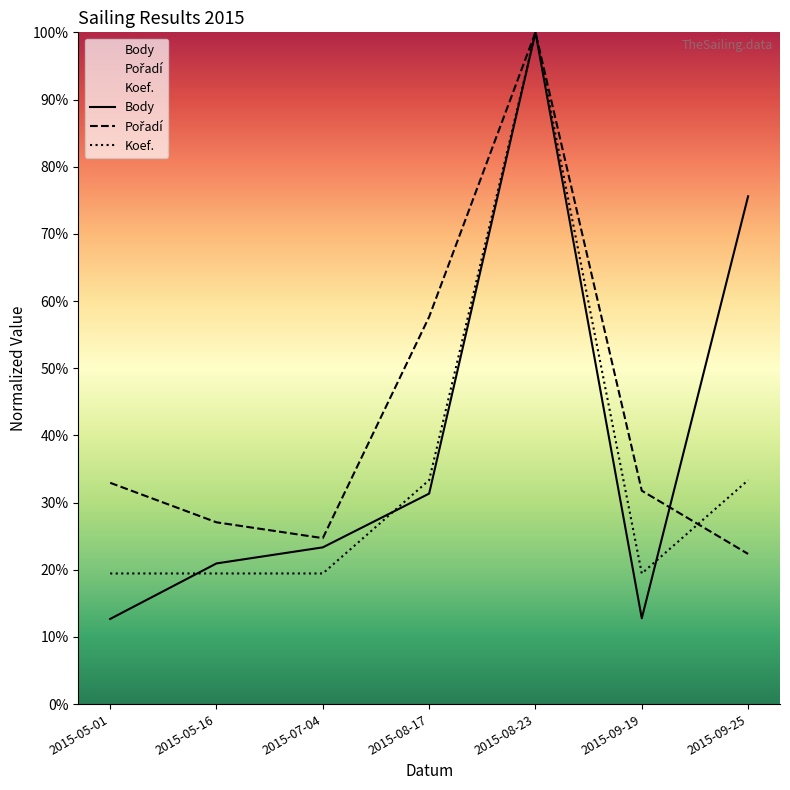

How many categories are shown in the chart?

7